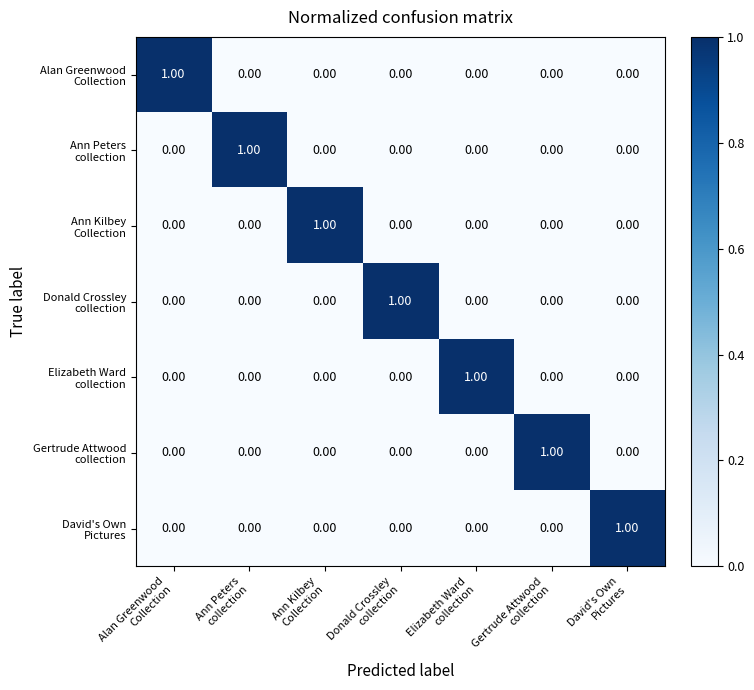

At how many categories does at least one series exceed 0?

7